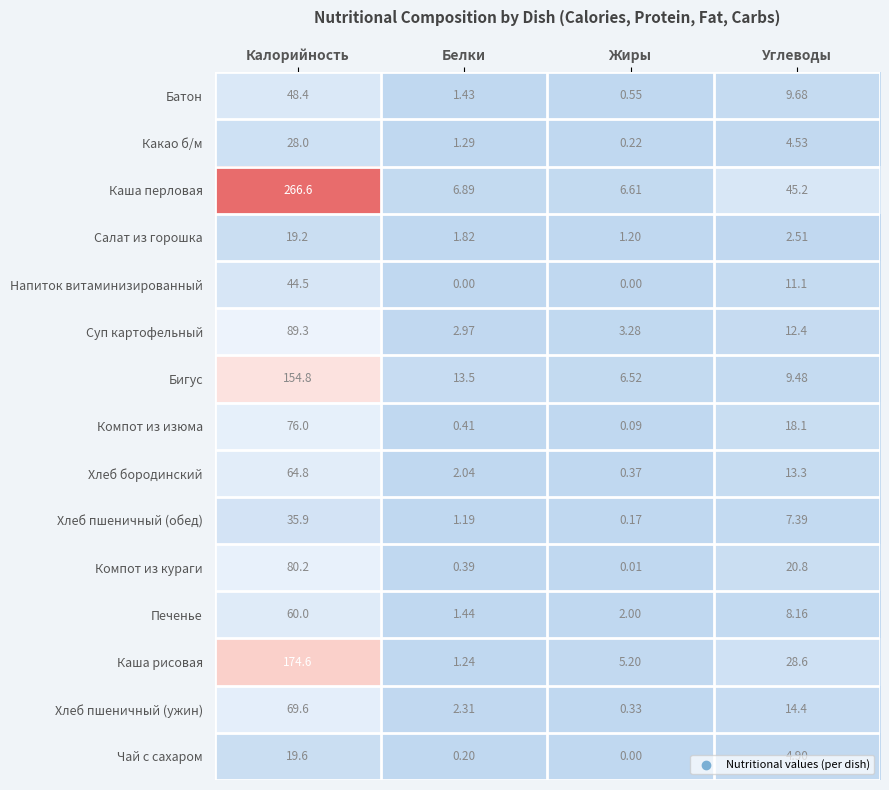

What is the total value across all series at Белки?

37.1